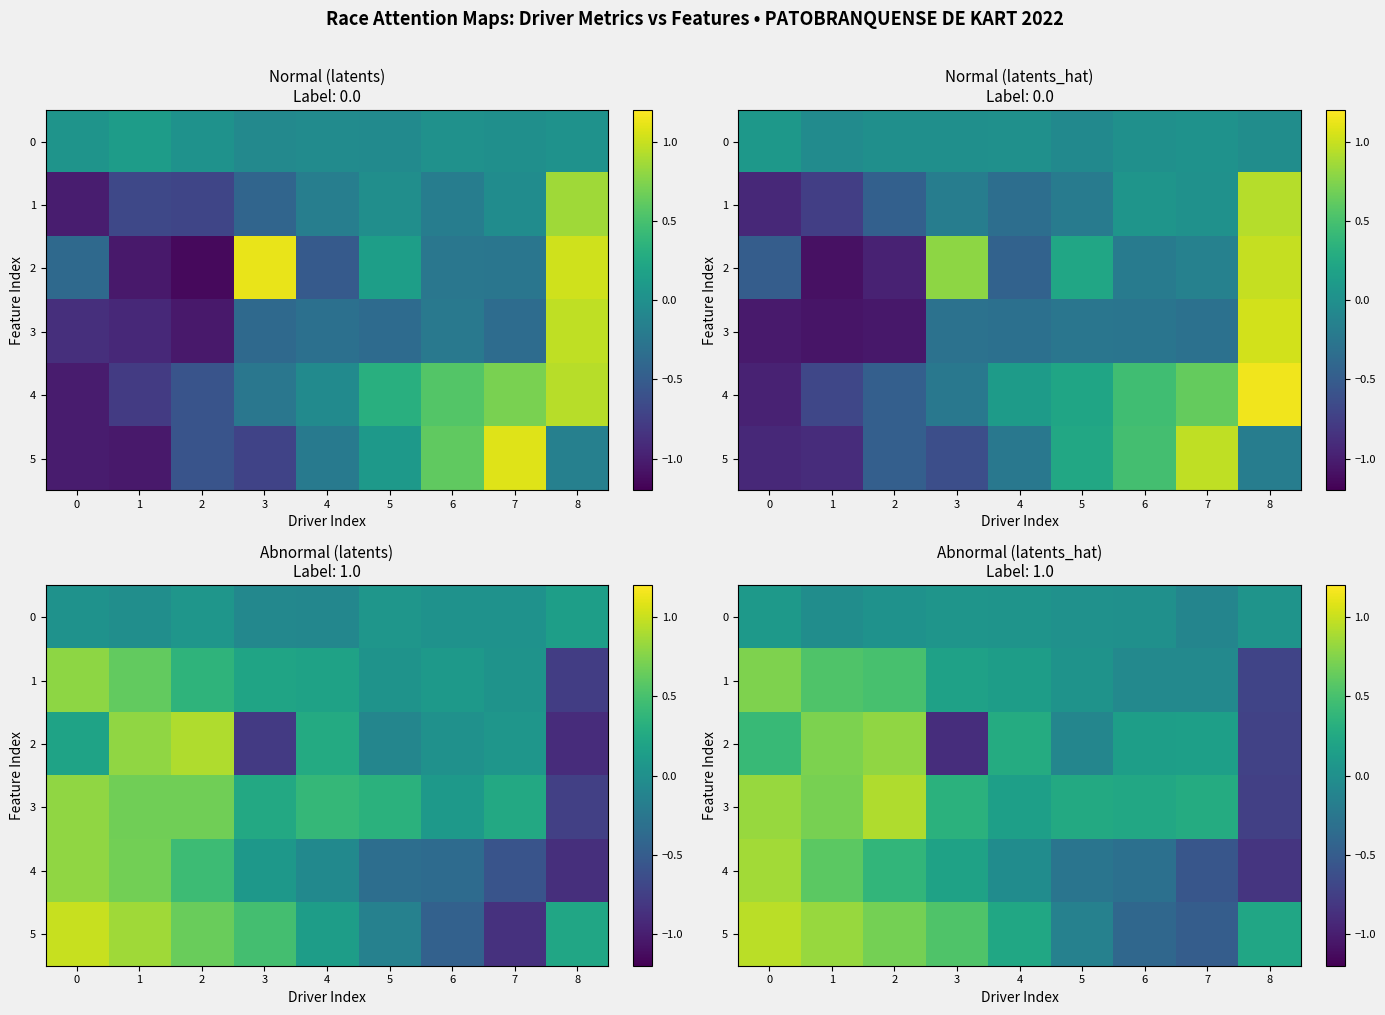

The value of 3 at 5 is 0.1. True or false?

False